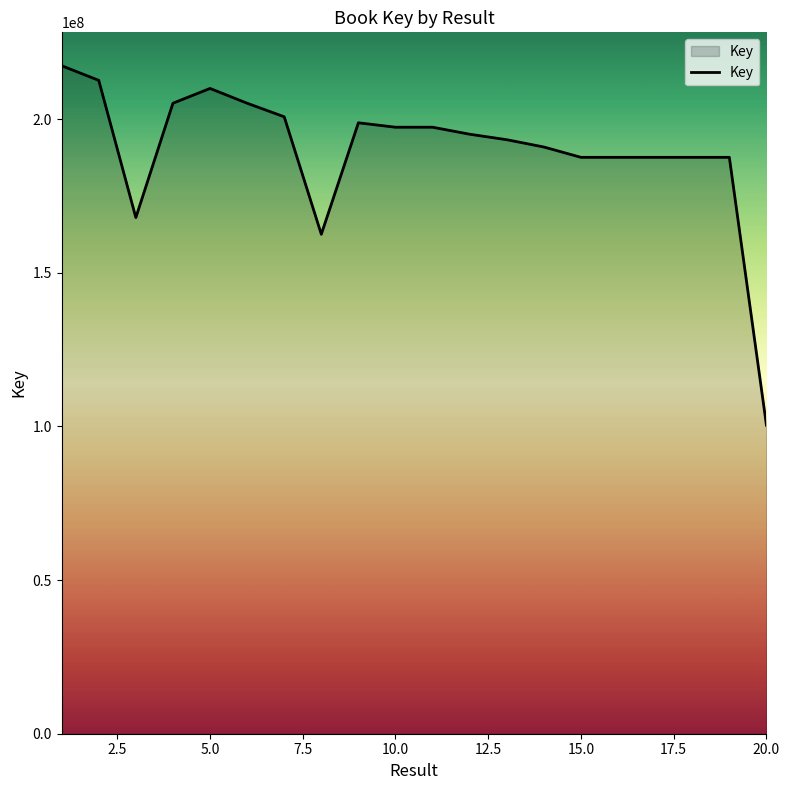

What is the minimum value shown in the chart?

100401770